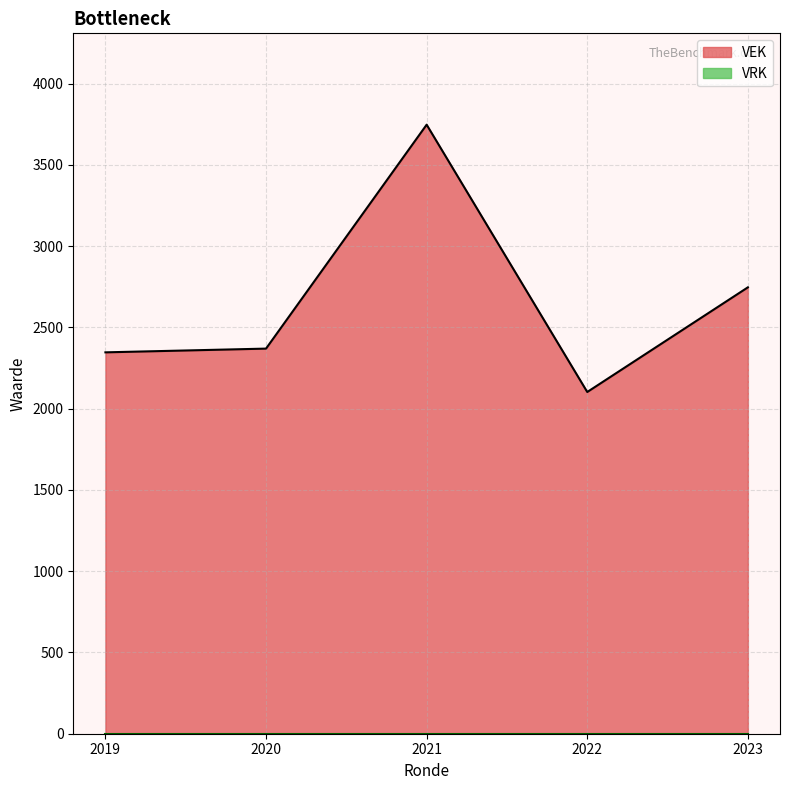

Which series has the largest total across all categories?

VEK